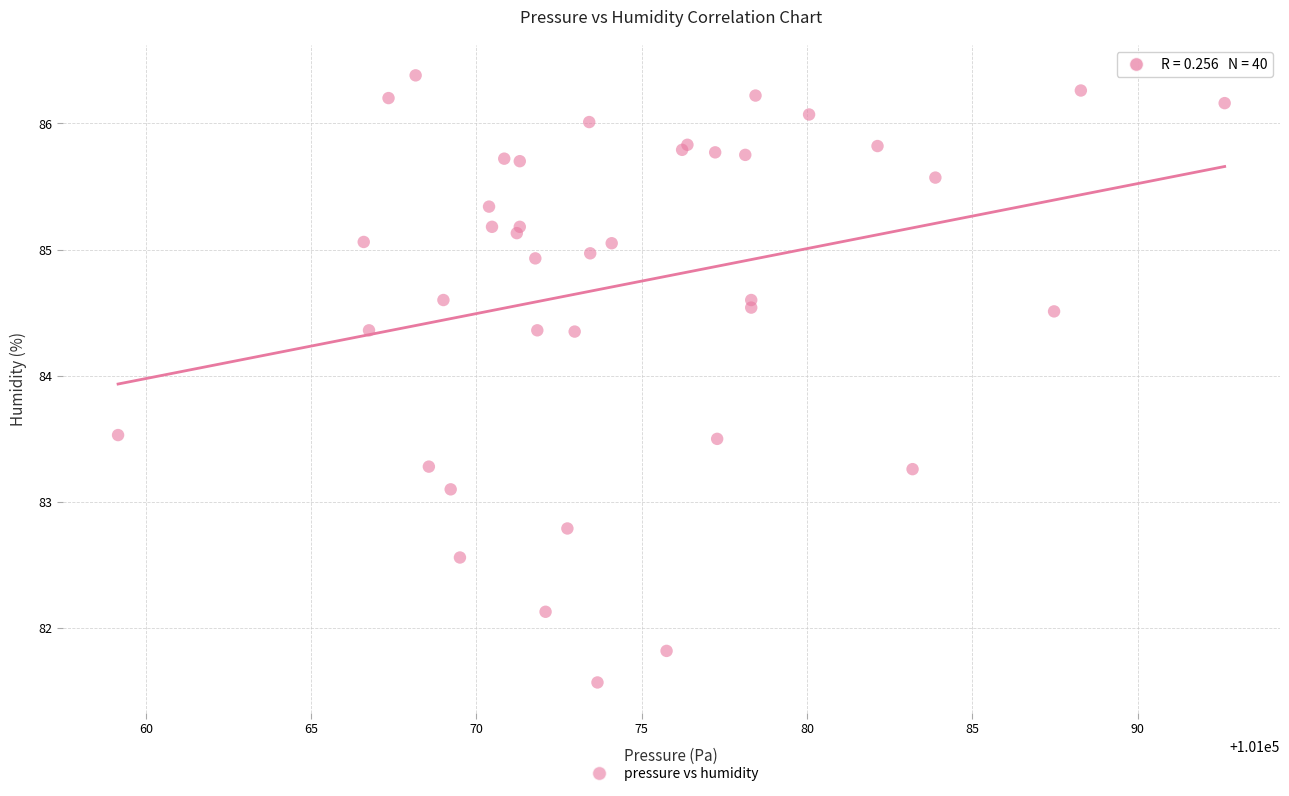

What Y value in the scatter plot is closest to 83?

83.1